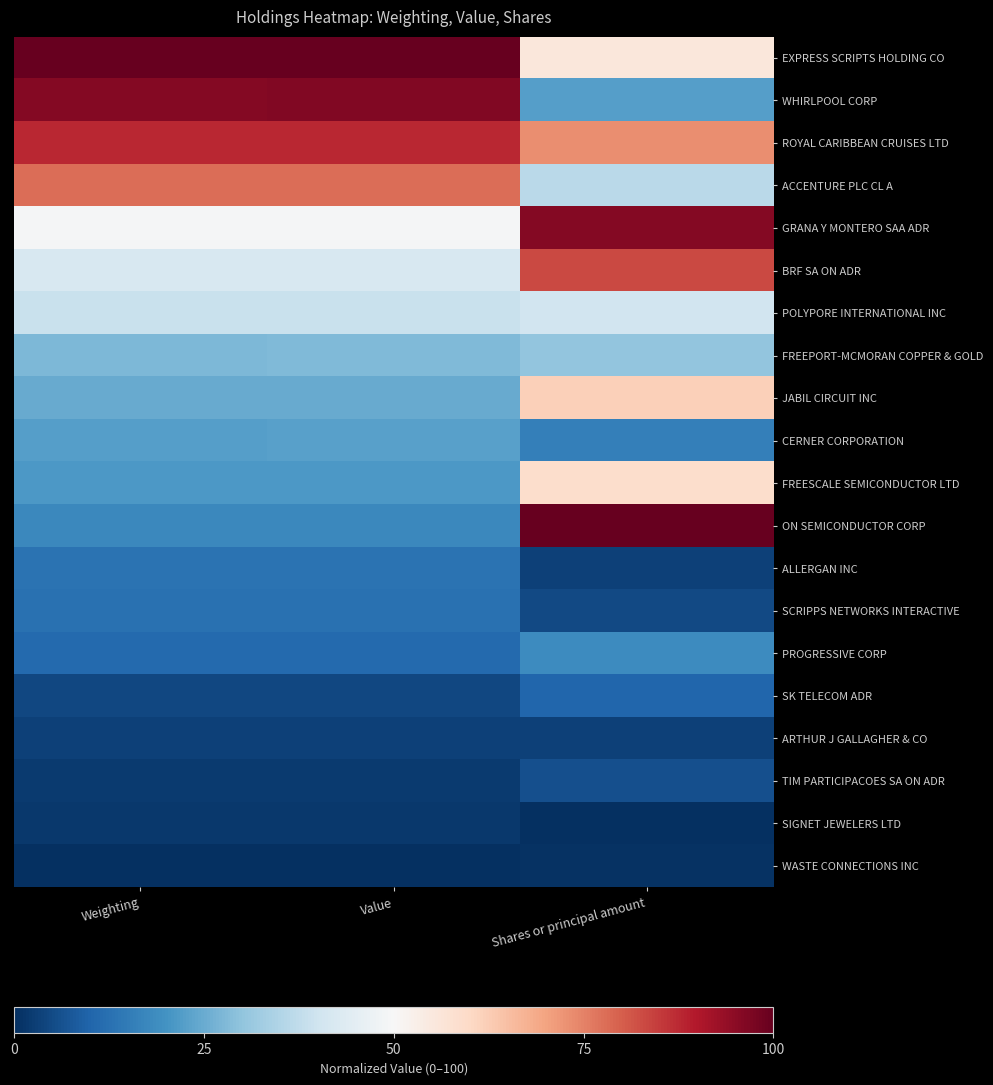

Between Shares or principal amount and Weighting, which is larger?

Weighting